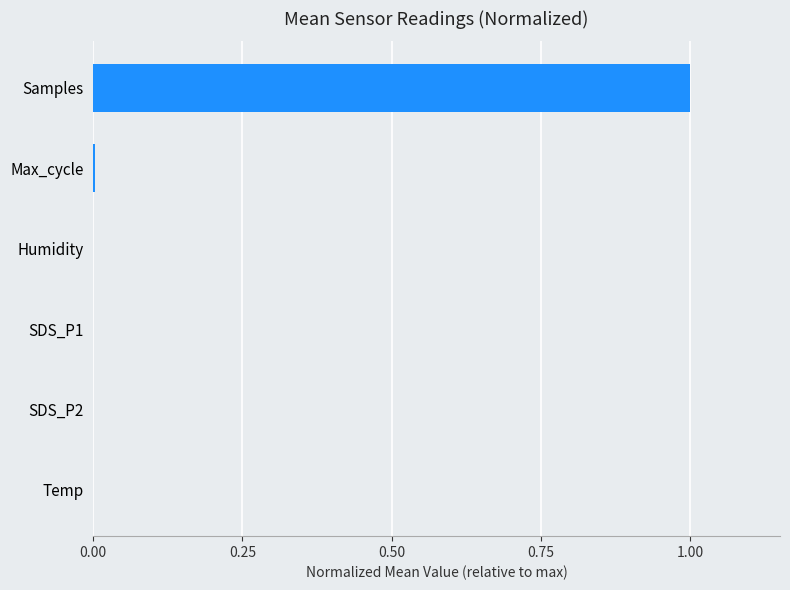

What is the sum of all values?

1.0